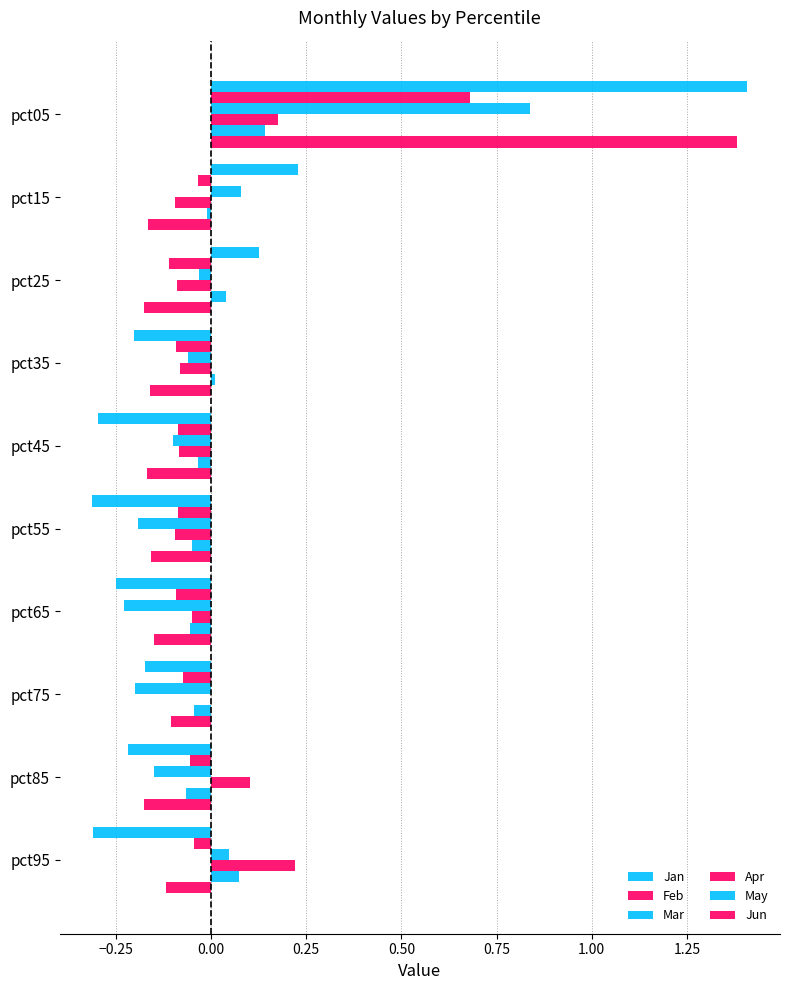

Reading right to left, extract all data points from this chart.

Jan: -0.3	-0.2	-0.2	-0.3	-0.3	-0.3	-0.2	0.1	0.2	1.4
Feb: -0.0	-0.1	-0.1	-0.1	-0.1	-0.1	-0.1	-0.1	-0.0	0.7
Mar: 0.0	-0.1	-0.2	-0.2	-0.2	-0.1	-0.1	-0.0	0.1	0.8
Apr: 0.2	0.1	-0.0	-0.1	-0.1	-0.1	-0.1	-0.1	-0.1	0.2
May: 0.1	-0.1	-0.0	-0.1	-0.0	-0.0	0.0	0.0	-0.0	0.1
Jun: -0.1	-0.2	-0.1	-0.2	-0.2	-0.2	-0.2	-0.2	-0.2	1.4